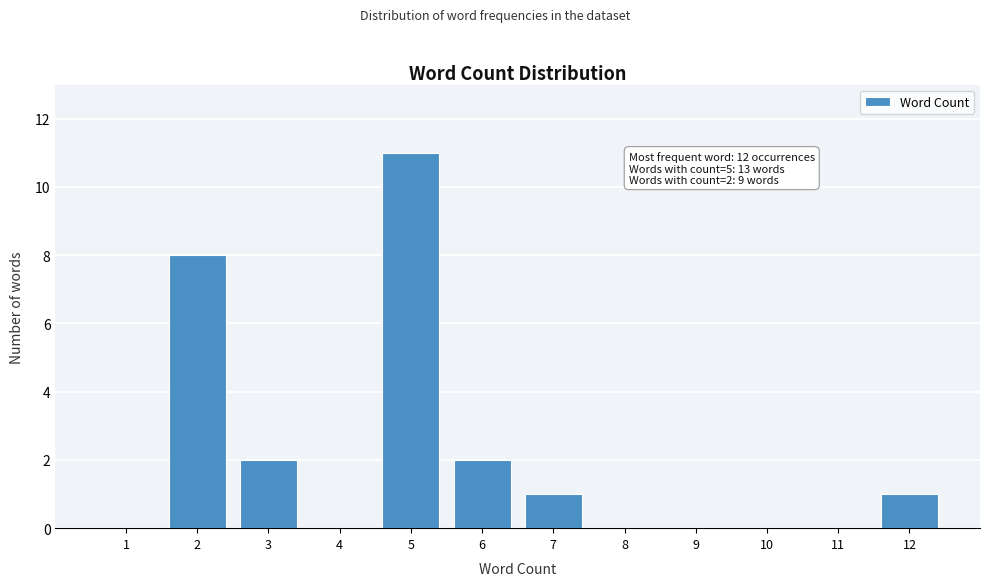

Reading left to right, what are all the values shown in this chart?

1=0	2=8	3=2	4=0	5=11	6=2	7=1	8=0	9=0	10=0	11=0	12=1